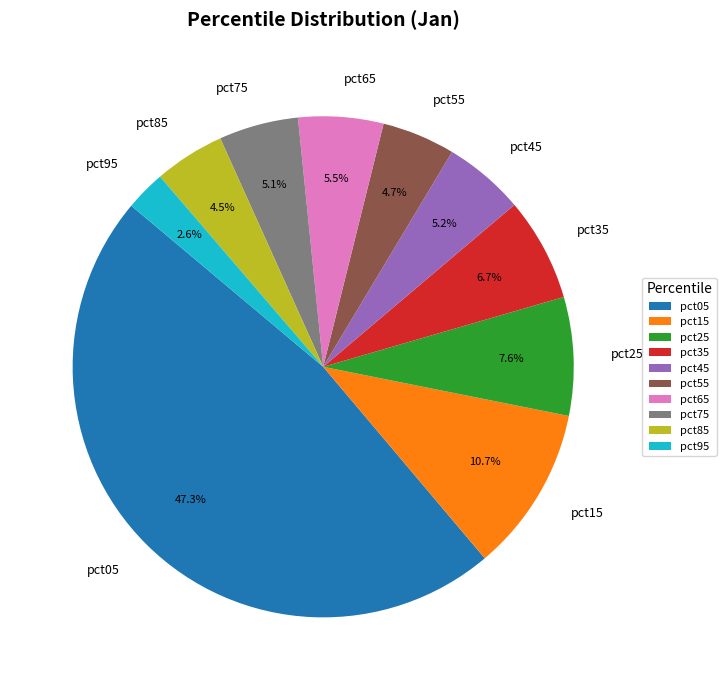

What portion of the pie excludes pct45?

94.8%